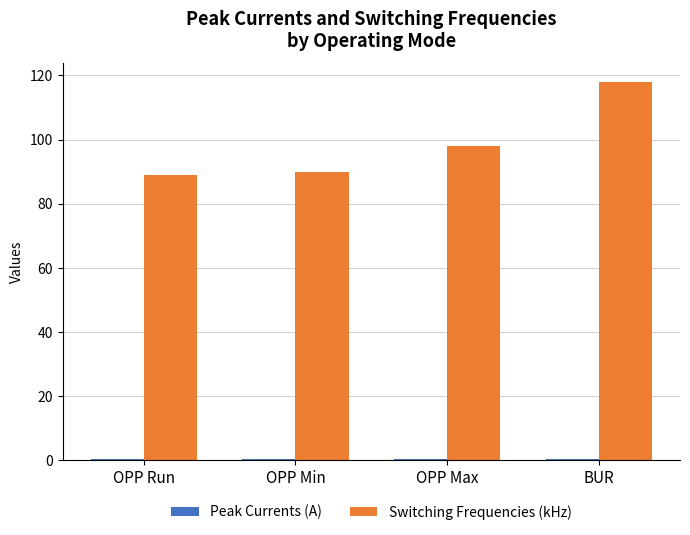

Which series has the largest total across all categories?

Switching Frequencies (kHz)